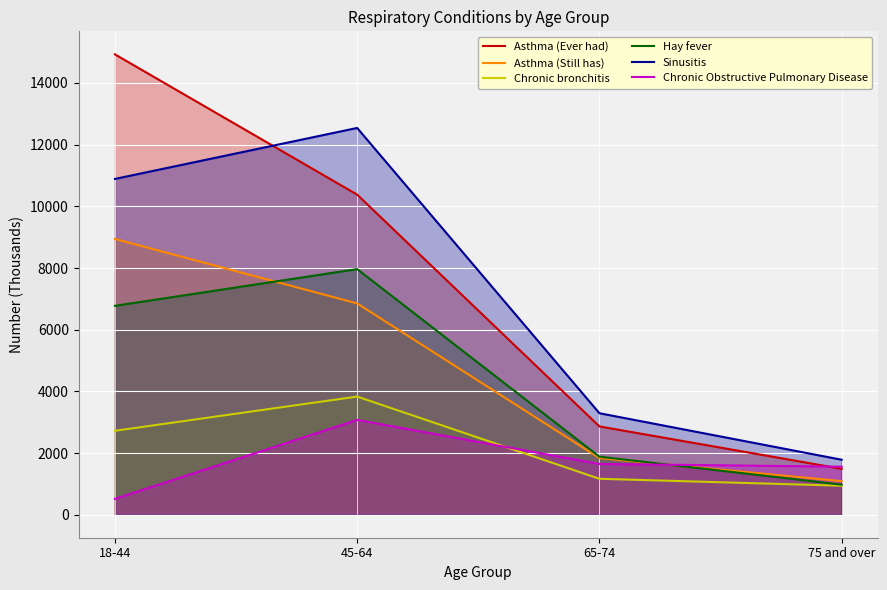

Reading left to right, what are all the values shown in this chart?

Asthma (Ever had): 14929	10380	2863	1489
Asthma (Still has): 8943	6852	1837	1088
Chronic bronchitis: 2721	3831	1165	940
Hay fever: 6774	7965	1882	975
Sinusitis: 10889	12542	3291	1783
Chronic Obstructive Pulmonary Disease: 512	3074	1646	1558